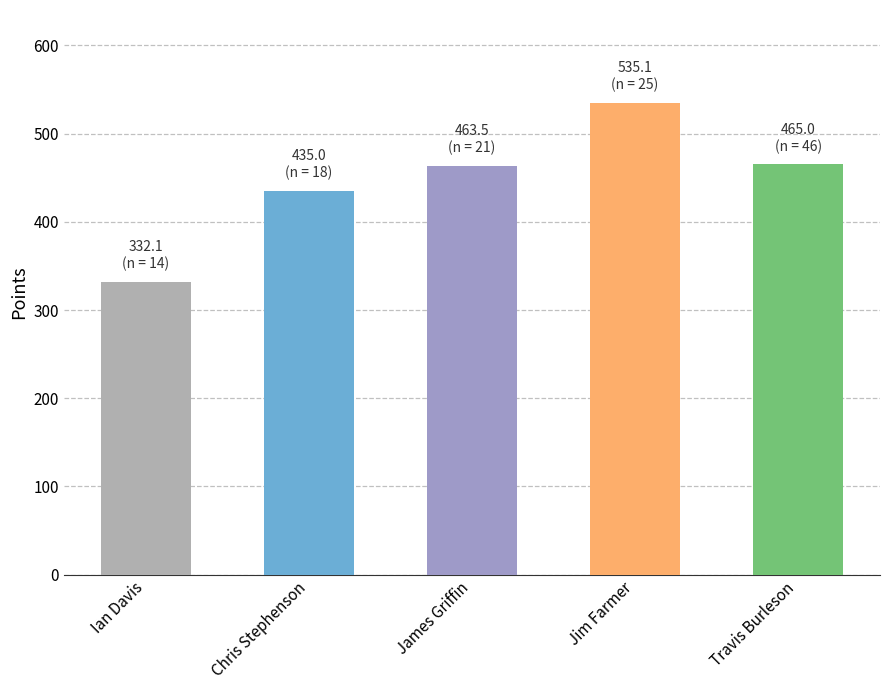

What is the change in value from James Griffin to Jim Farmer?

+71.6